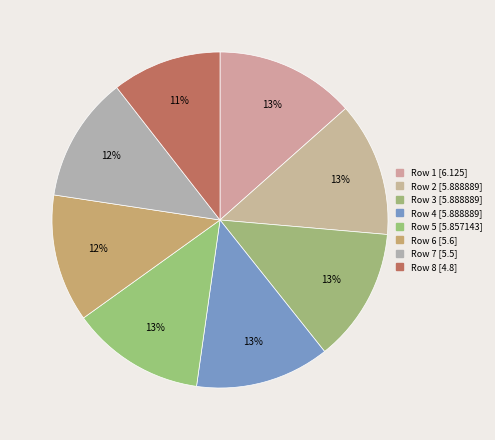

To the nearest percent, what is the average slice percentage?

12%